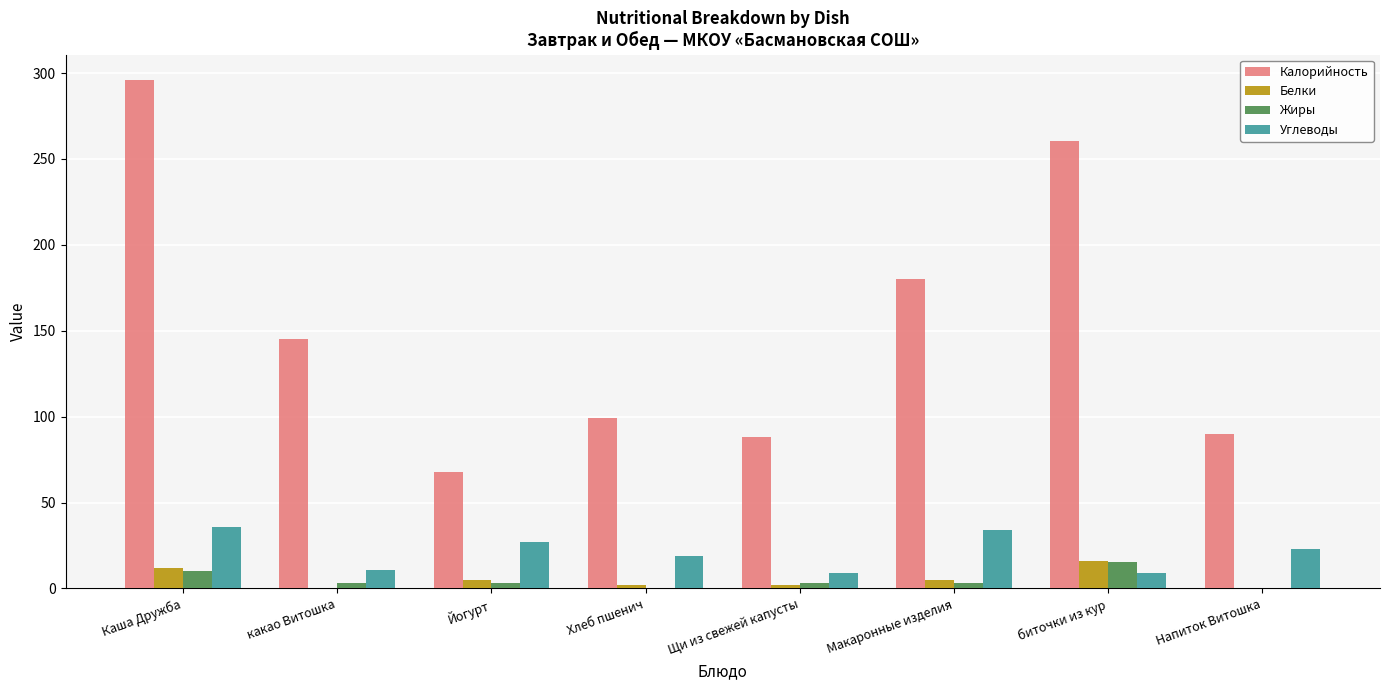

What is the sum of all Жиры values?

37.3